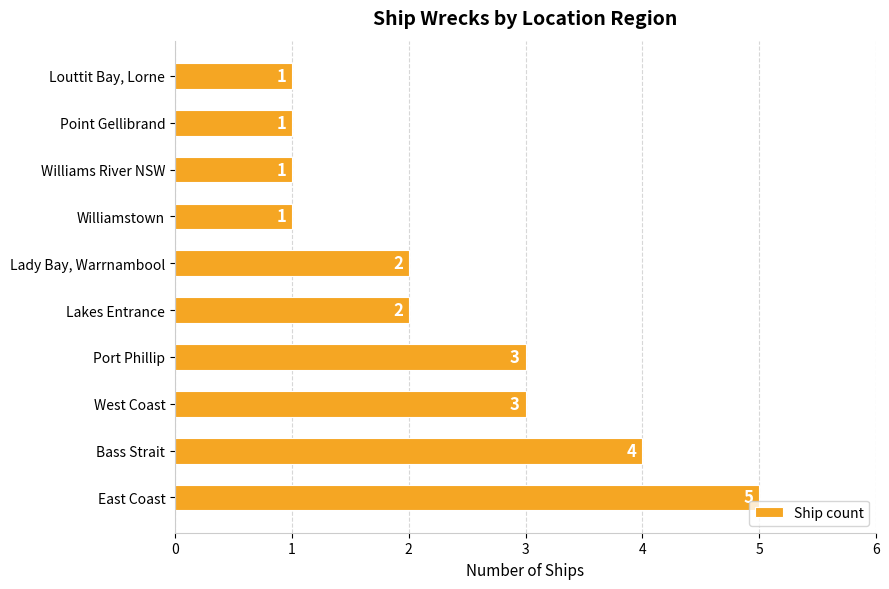

Count the values in the range 1 to 3.

8